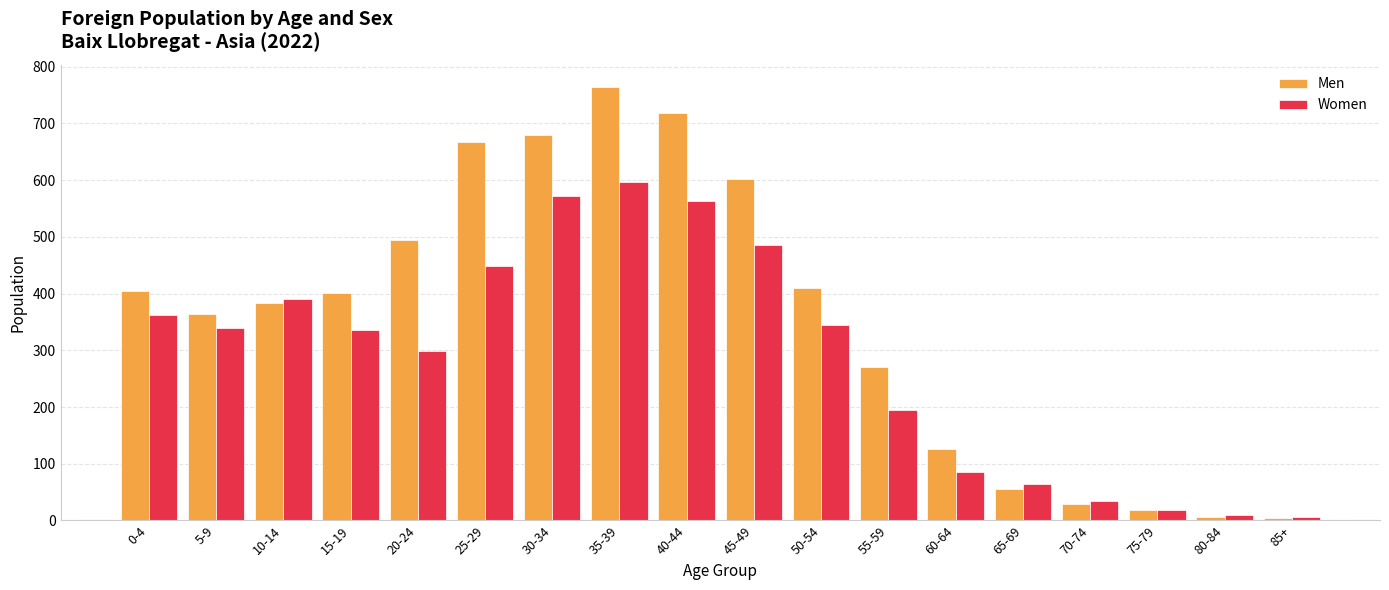

How many groups of bars are there?

18